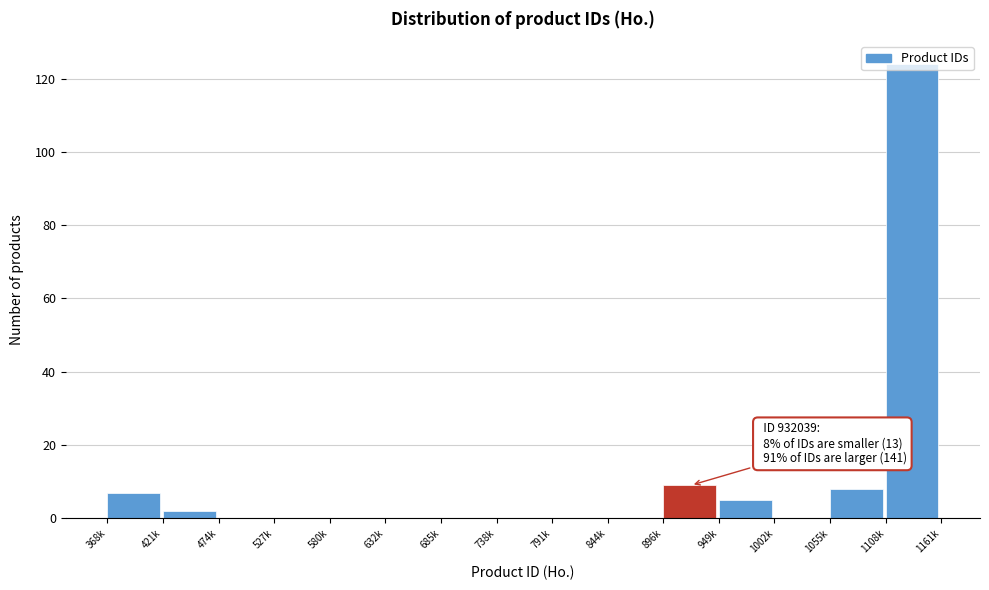

The value at 1055k is 13. True or false?

False